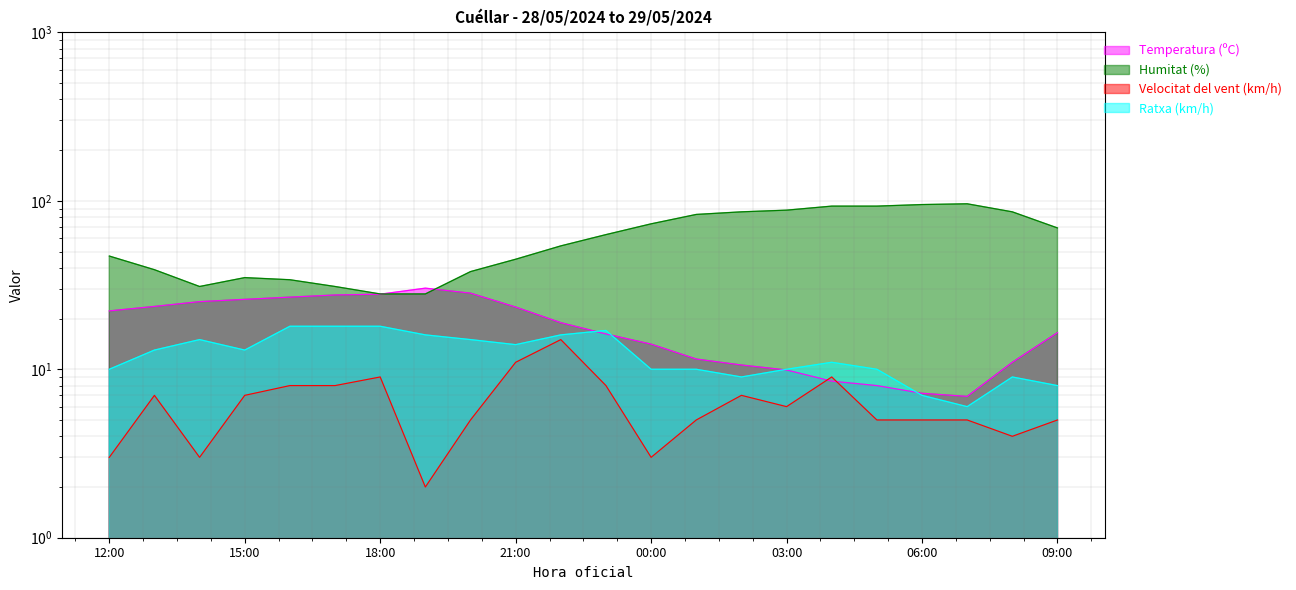

What is the sum of all Humitat (%) values?

1335.0